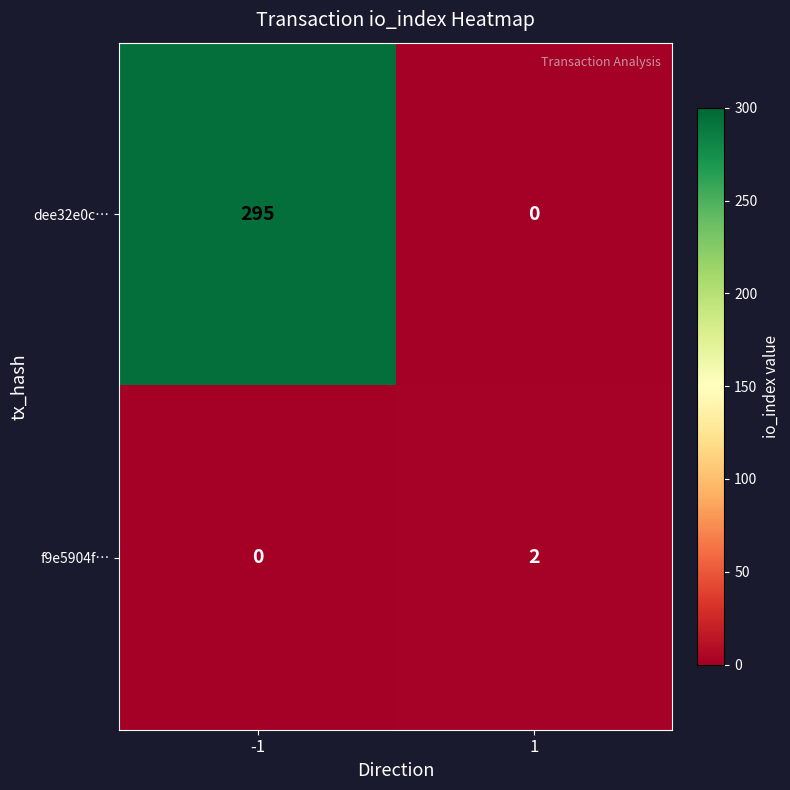

What is the difference between the dee32e0c… values at -1 and 1?

295